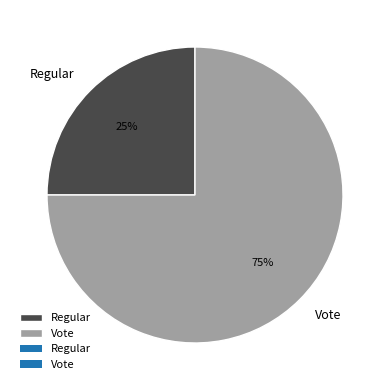

Combined, do Vote and Regular account for over 50%?

Yes